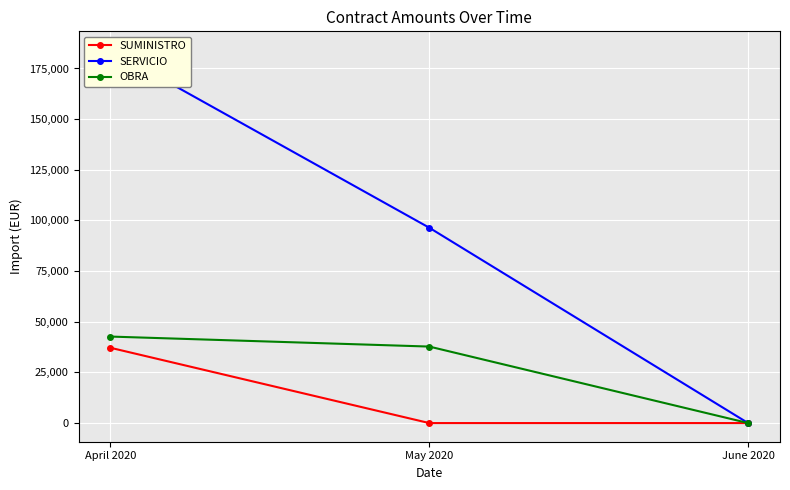

List the series in order of their overall mean, highest first.

SERVICIO, OBRA, SUMINISTRO